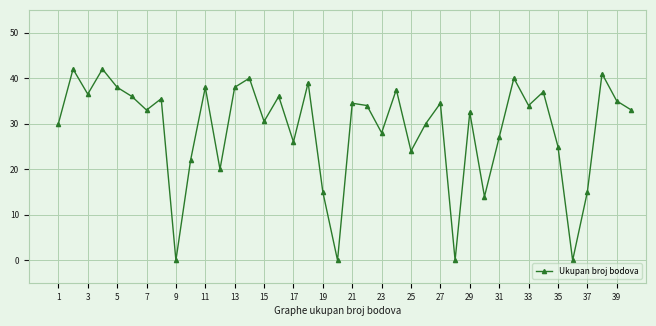

What is the difference between the second highest and minimum values?

42.0